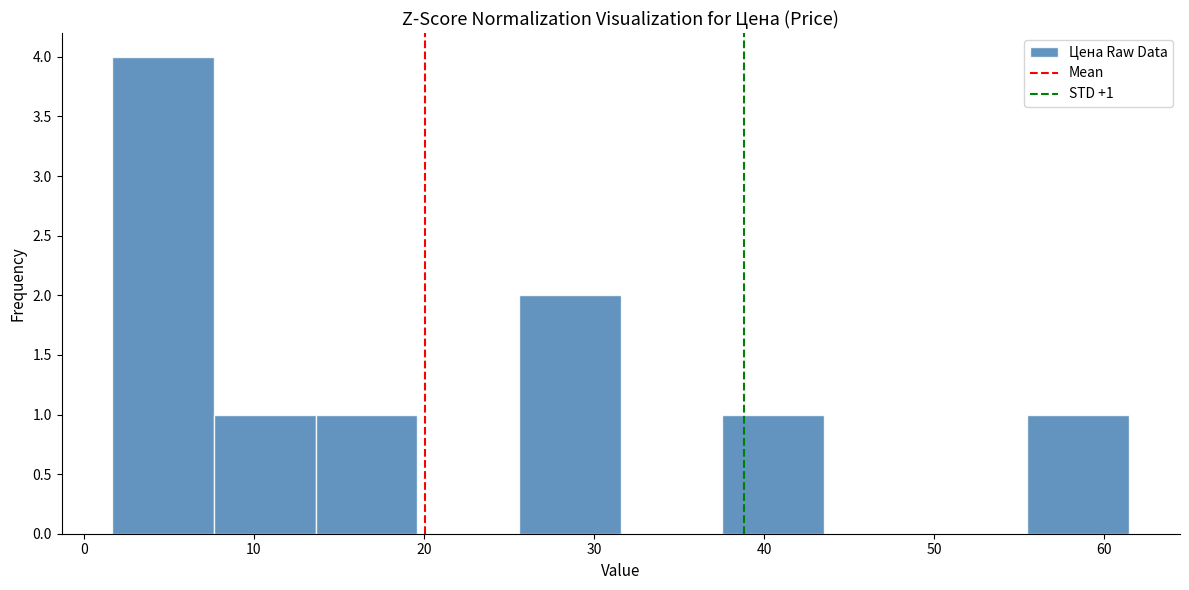

Over which range of the x-axis is the bar tallest?

2 to 8